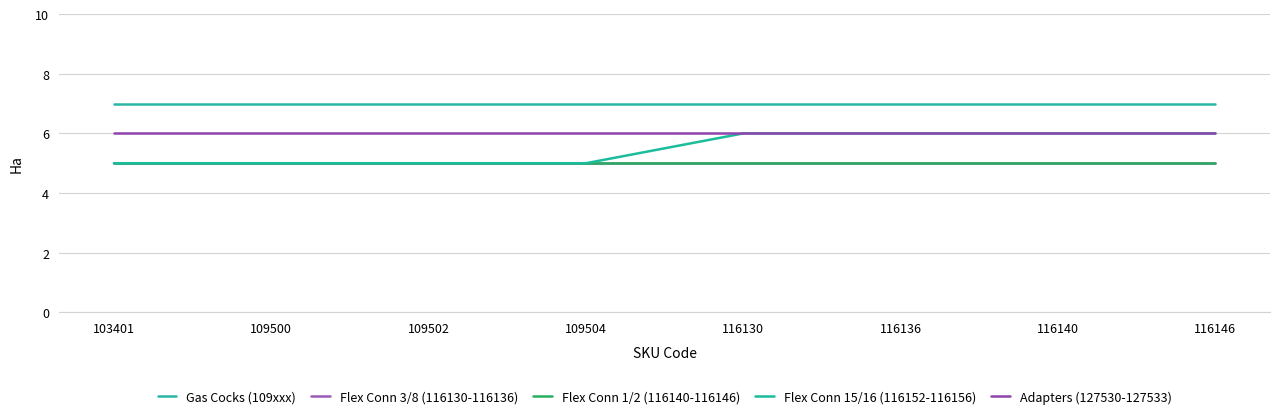

Does the chart have visible grid lines?

Yes